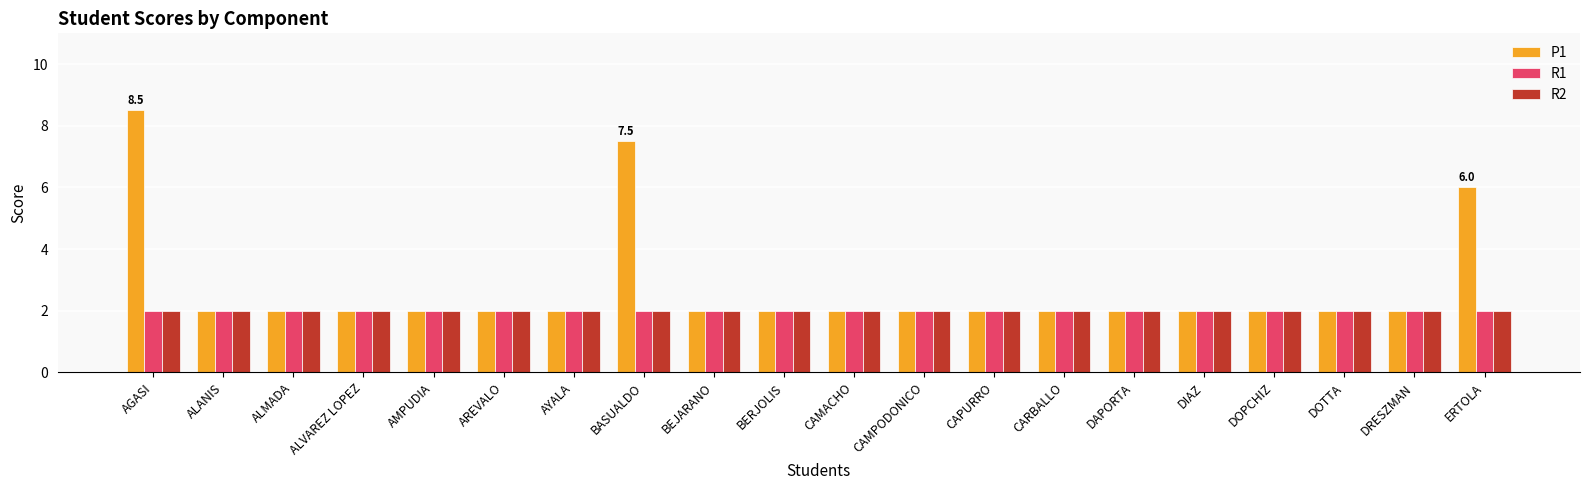

The value of P1 at ALMADA is 2.0. True or false?

True